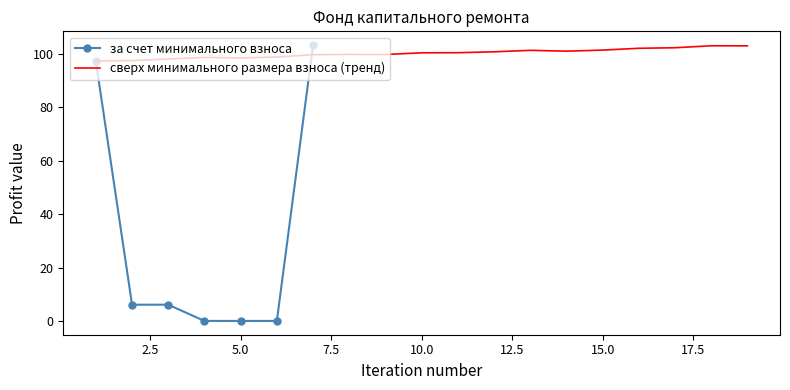

What is the change in value from 3 to 6?

-6.1